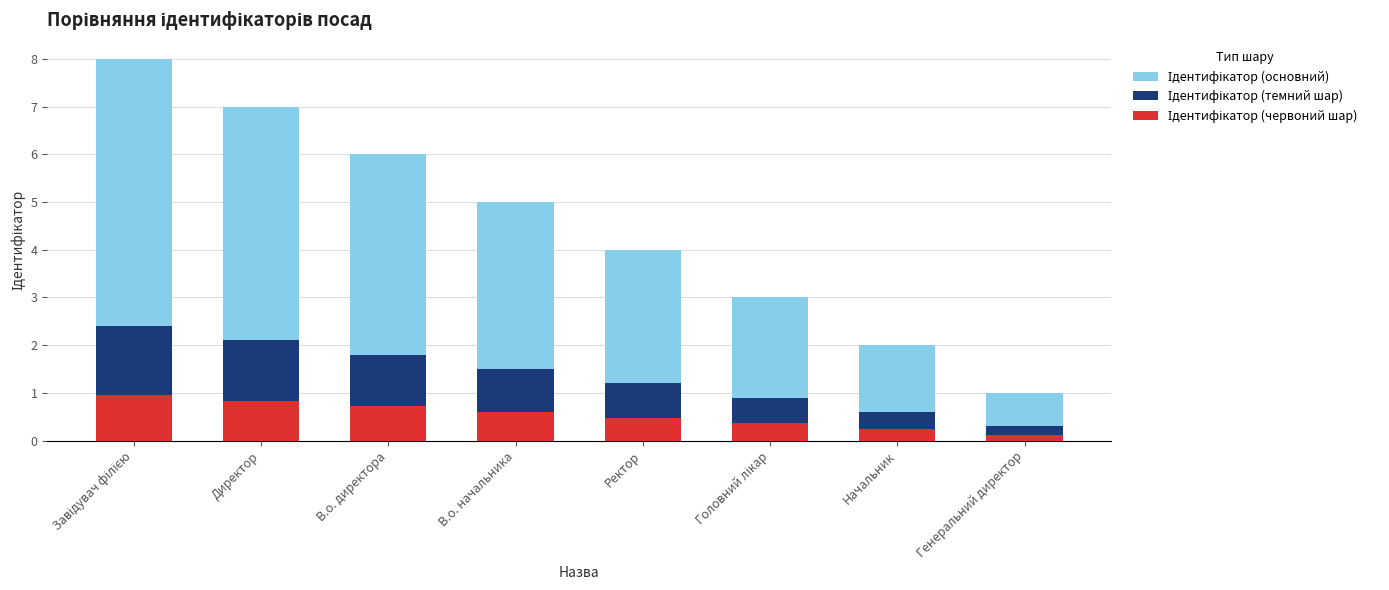

Reading left to right, what are all the values shown in this chart?

Ідентифікатор (основний): 8.0	7.0	6.0	5.0	4.0	3.0	2.0	1.0
Ідентифікатор (темний шар): 2.4	2.1	1.8	1.5	1.2	0.9	0.6	0.3
Ідентифікатор (червоний шар): 1.0	0.8	0.7	0.6	0.5	0.4	0.2	0.1